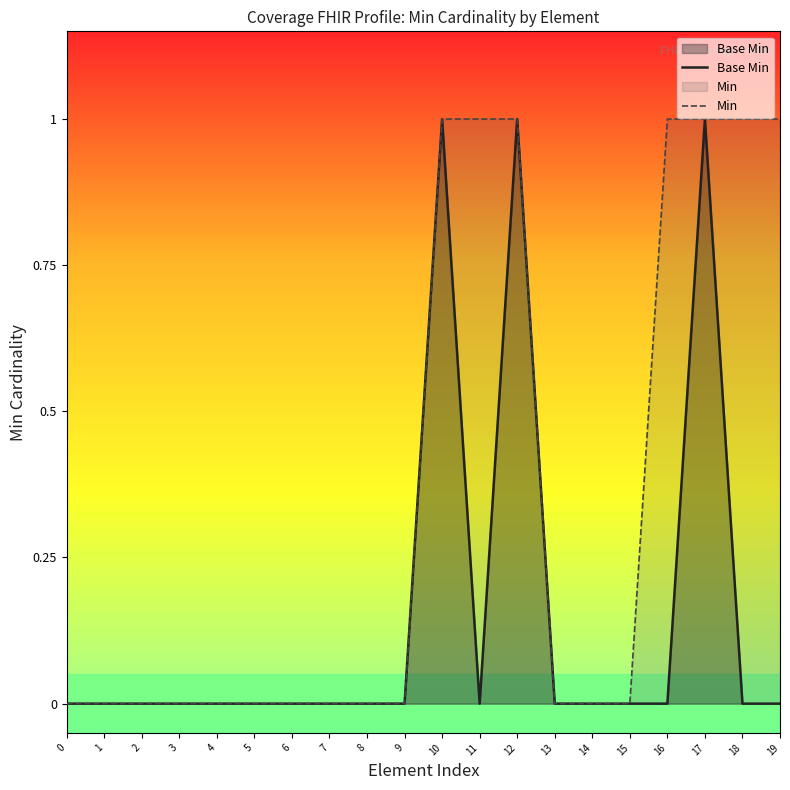

Count the number of categories in the chart.

20